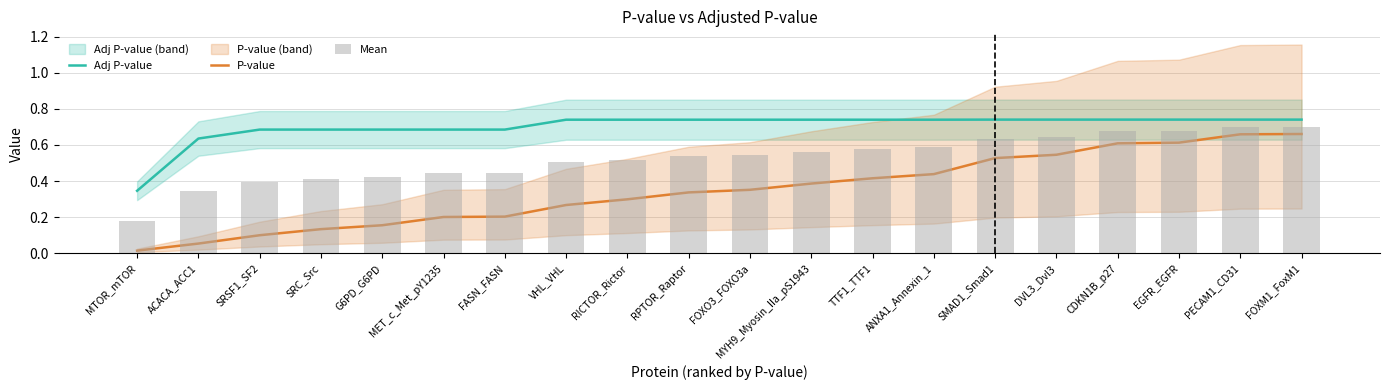

True or false: Adj P-value has a value of 0.6 at ACACA_ACC1.

True